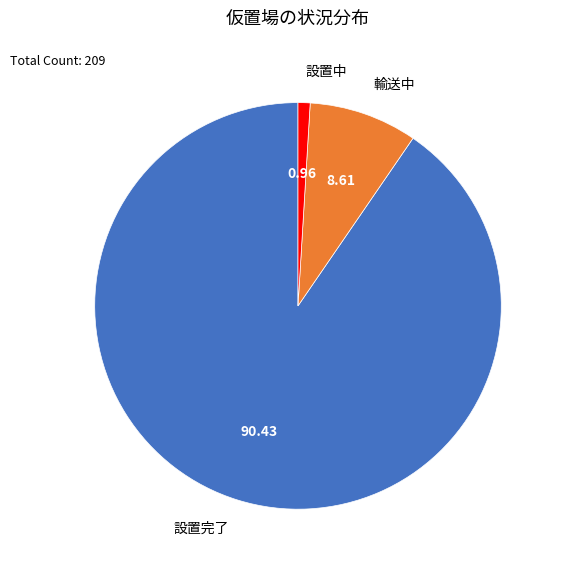

Count the number of slices in the pie.

3